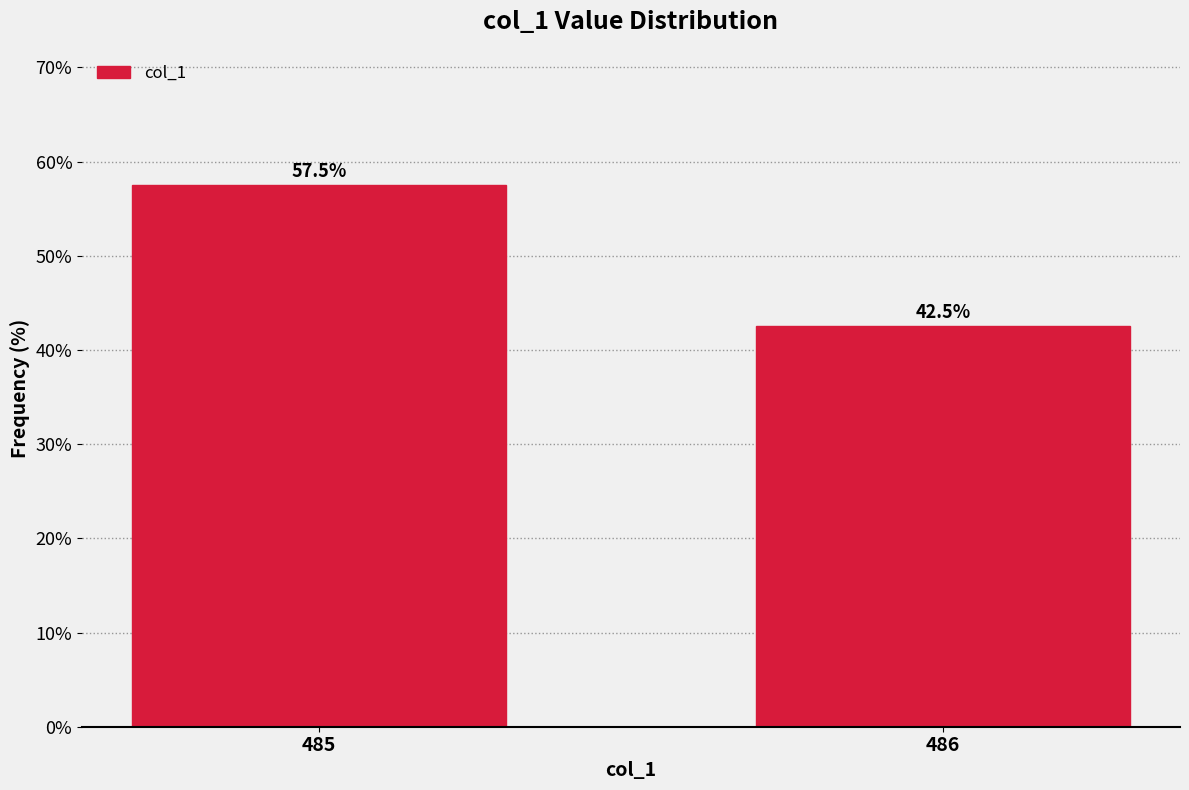

Reading right to left, transcribe all the data shown in this chart.

42.5	57.5